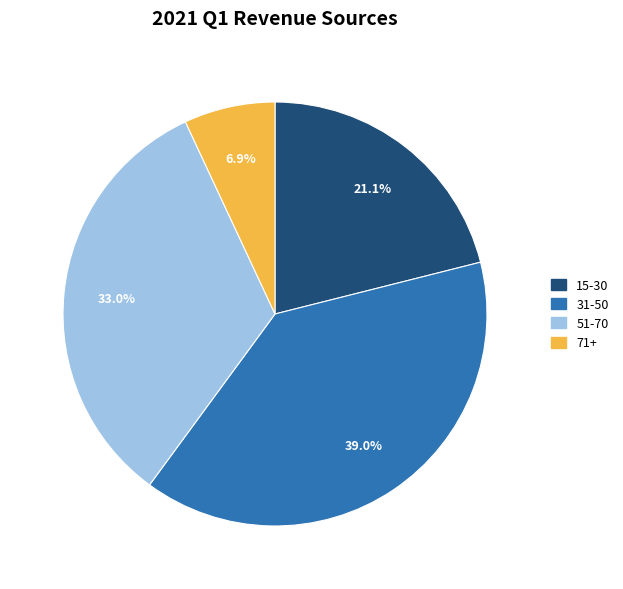

To the nearest percent, what is the combined percentage of 71+ and 31-50?

46%